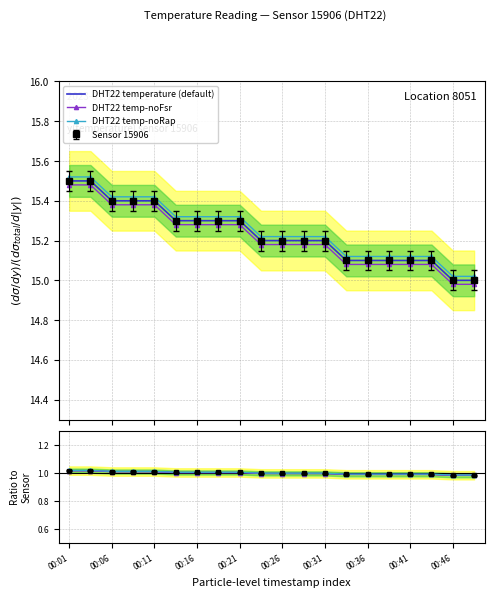

True or false: temp-noRap has a value of 1.0 at 00:01.

True